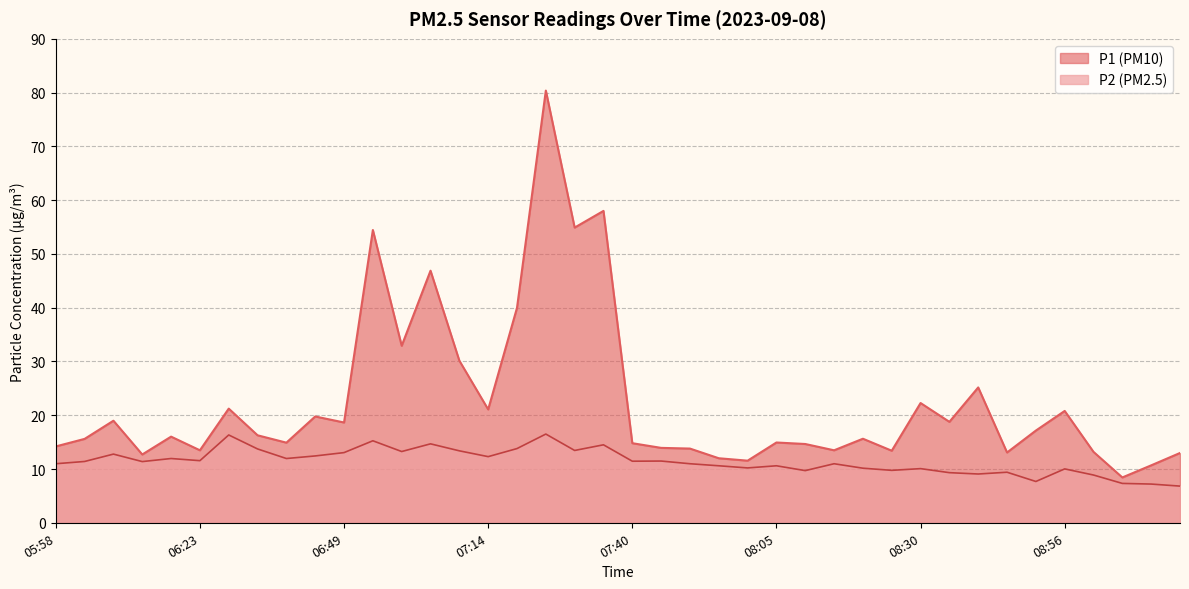

What is the sum of all P2 values?

456.3